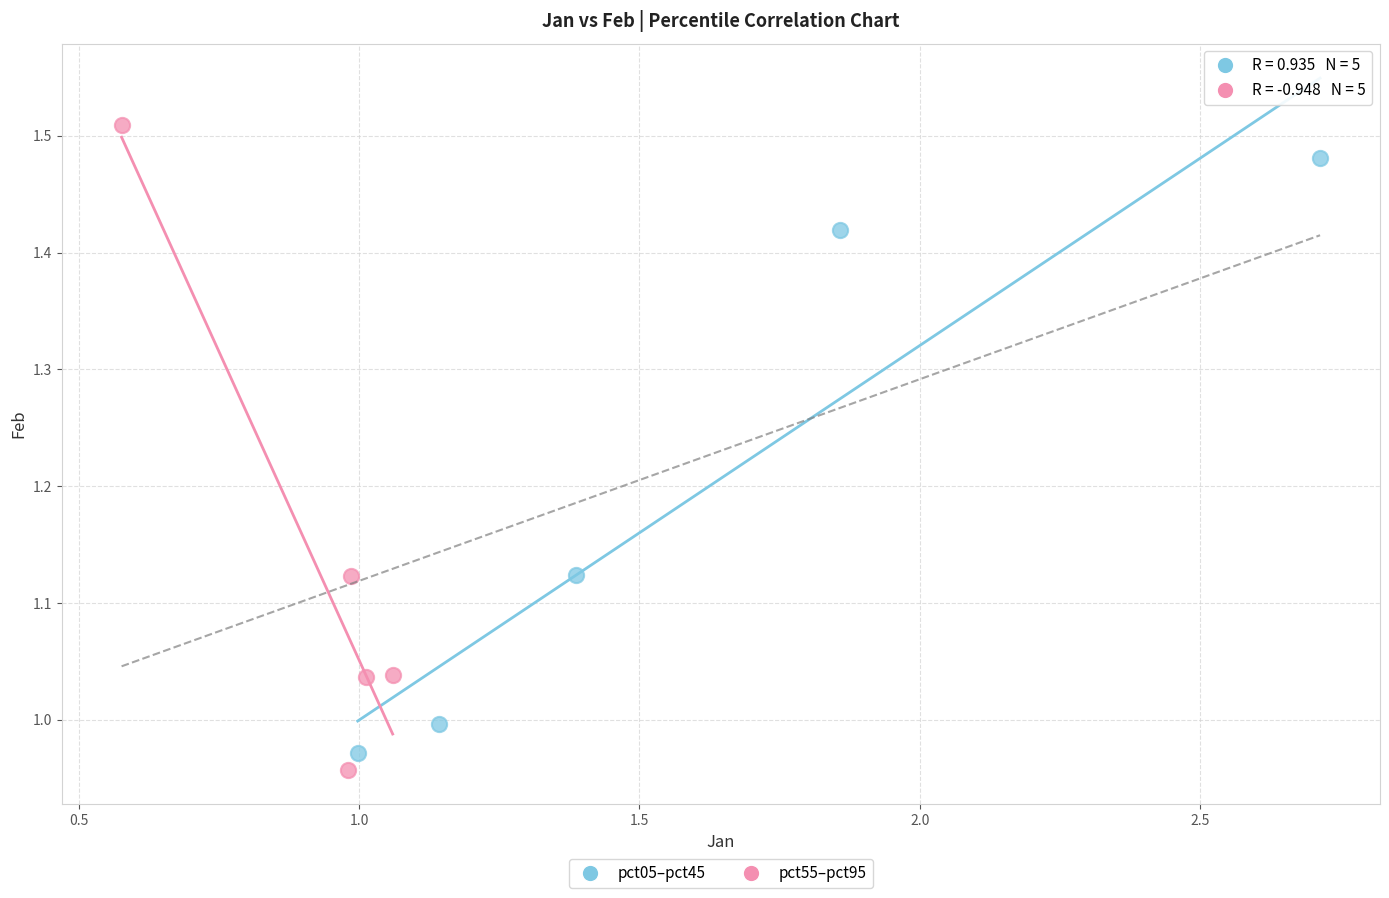

Which series contains the highest Y value?

pct55–pct95